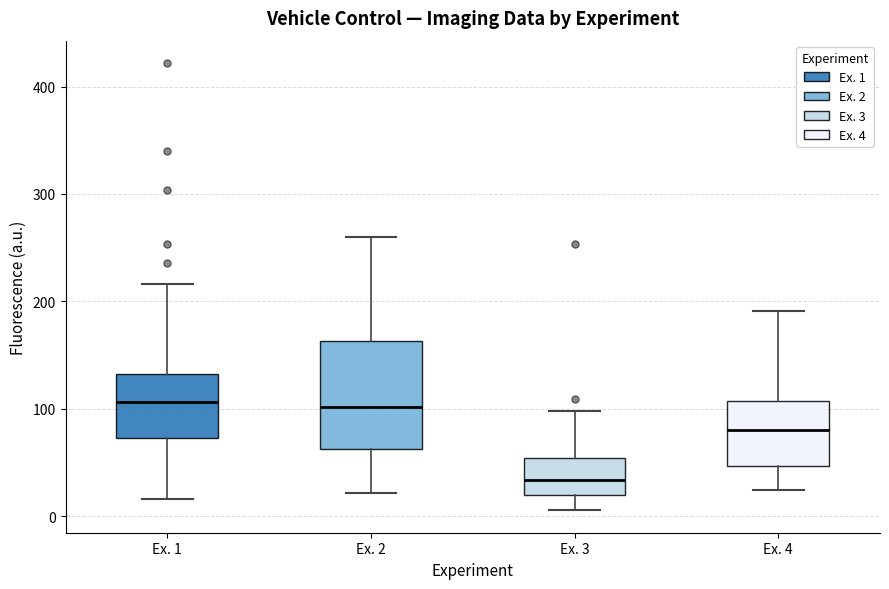

Reading left to right, read every box against the y-axis: the position of its median line, the range the box covers, and the ends of its whiskers. The values are not printed on the chart, so give them approximately, as read against the axis.

Ex. 1: median 110, box 70 to 130, whiskers 20 to 220
Ex. 2: median 100, box 60 to 160, whiskers 20 to 260
Ex. 3: median 30, box 20 to 50, whiskers 10 to 100
Ex. 4: median 80, box 50 to 110, whiskers 20 to 190